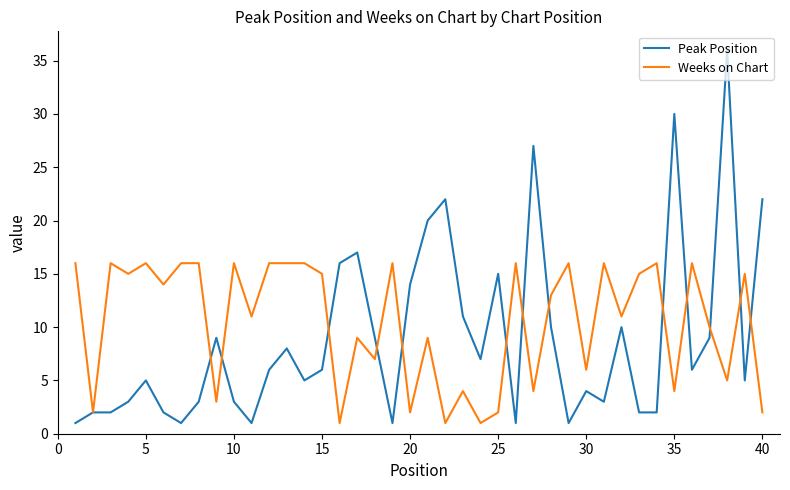

List the series in order of their peak value, highest first.

Peak Position, Weeks on Chart